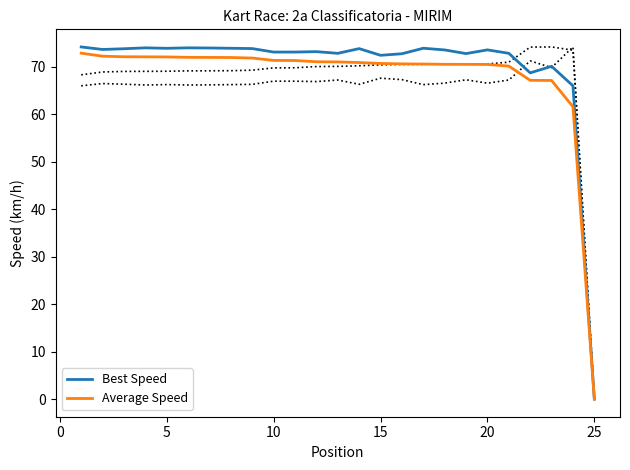

True or false: Best Speed has a value of 122.7 at 5.

False